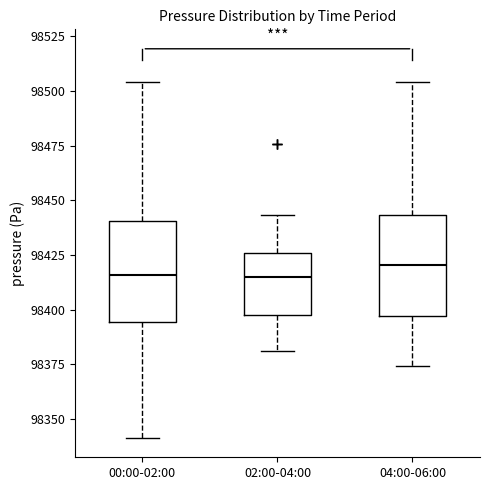

Reading left to right, read every box against the y-axis: the position of its median line, the range the box covers, and the ends of its whiskers. The values are not printed on the chart, so give them approximately, as read against the axis.

00:00-02:00: median 98415, box 98395 to 98440, whiskers 98340 to 98505
02:00-04:00: median 98415, box 98400 to 98425, whiskers 98380 to 98445
04:00-06:00: median 98420, box 98395 to 98445, whiskers 98375 to 98505